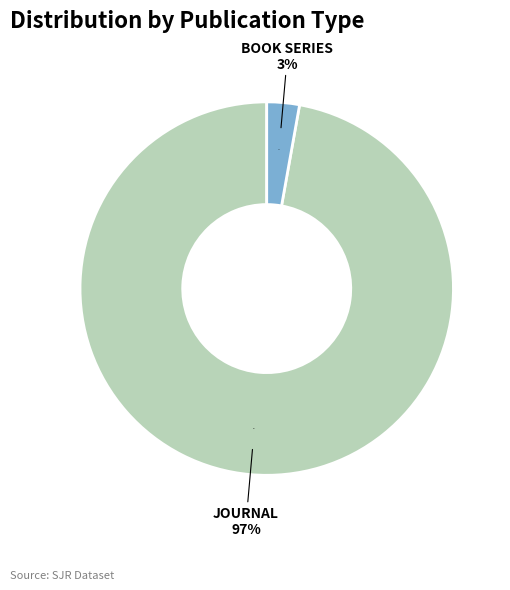

Count the number of slices in the pie.

2